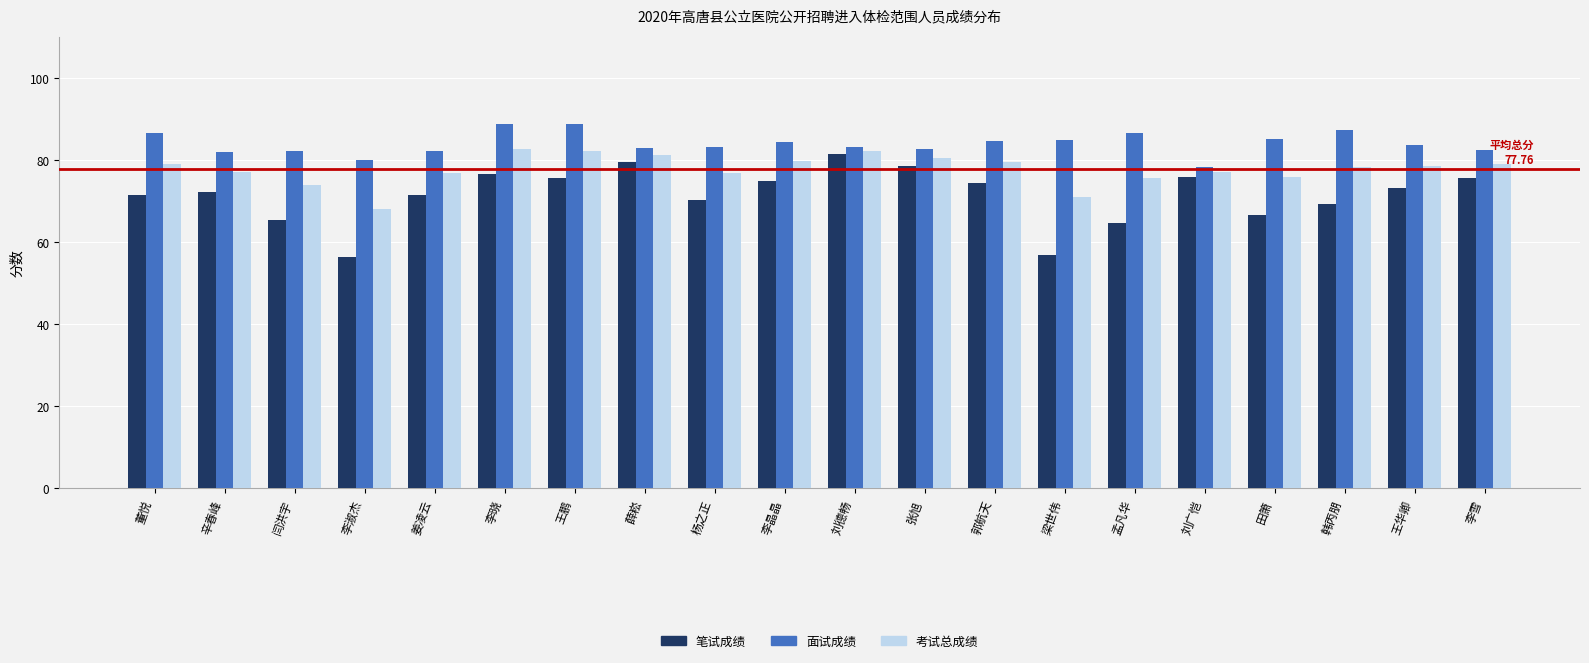

What is the lowest value of the 考试总成绩 series?

68.2